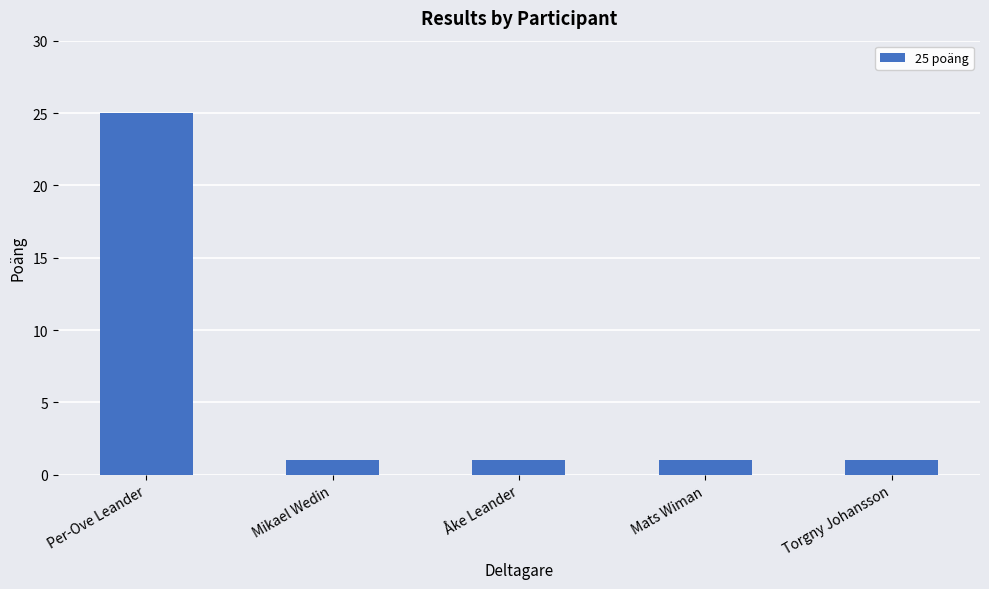

The chart shows a value of 25 at Per-Ove Leander. True or false?

True